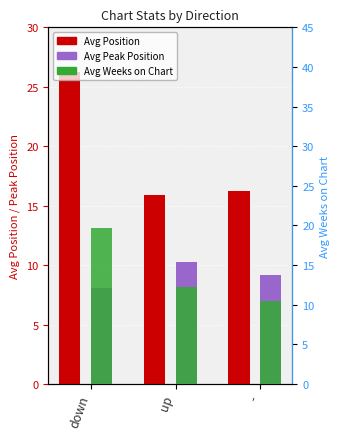

True or false: Avg Position has a value of 6.3 at down.

False